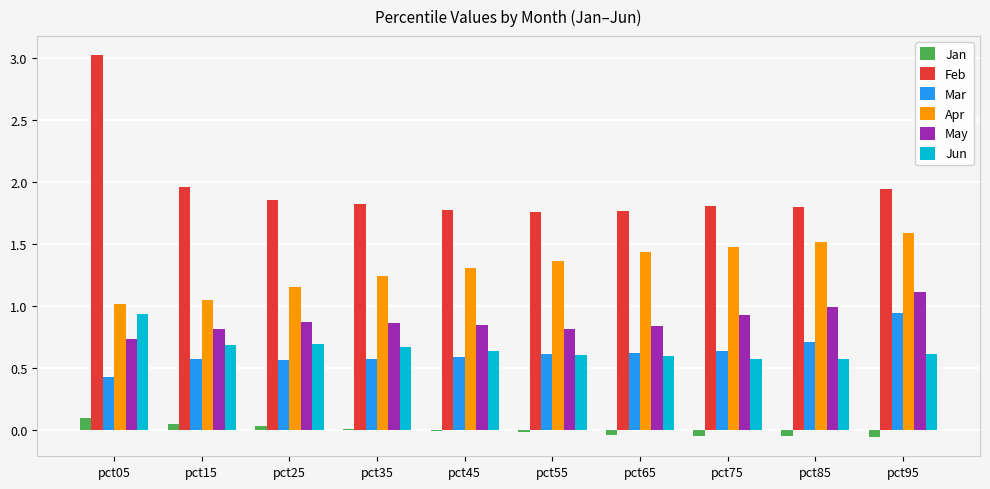

Which label corresponds to the largest value in the chart?

pct05